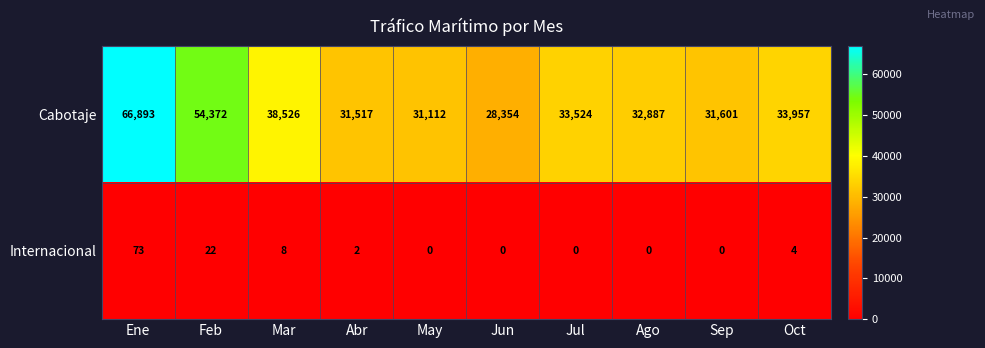

At how many categories does at least one series exceed 10988?

10